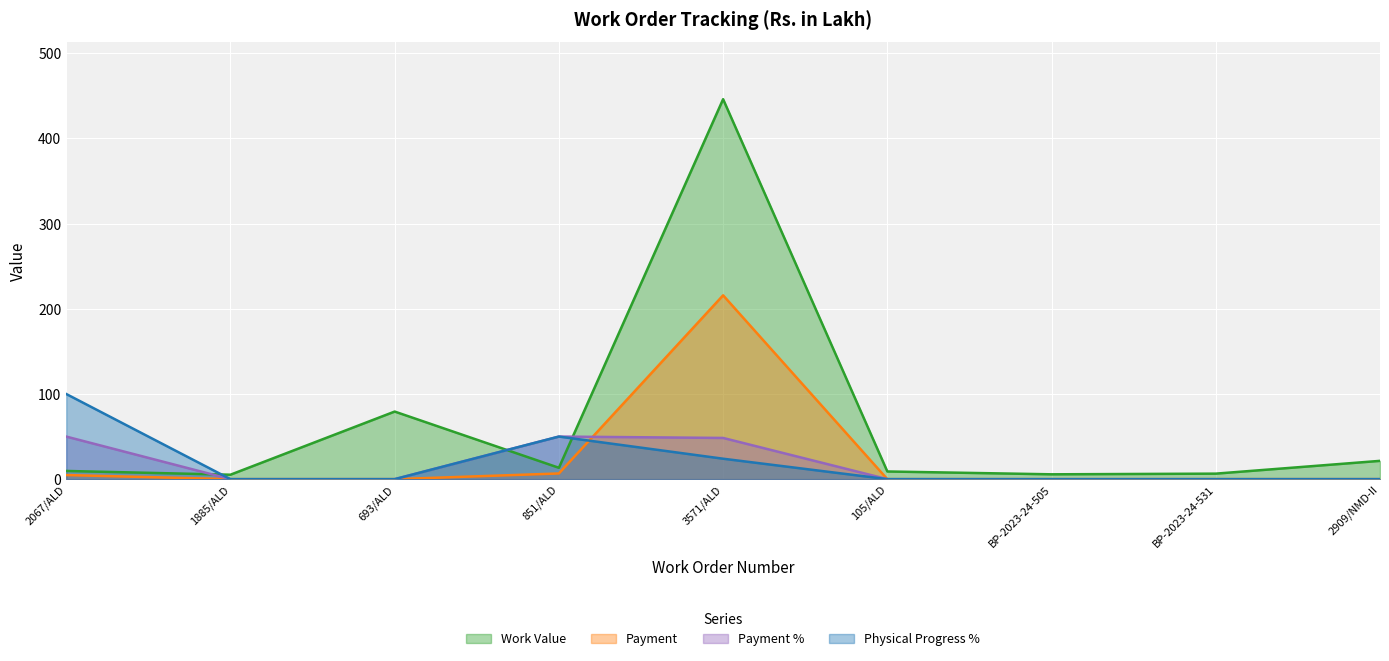

Which has a higher value, 105/ALD or 851/ALD?

851/ALD